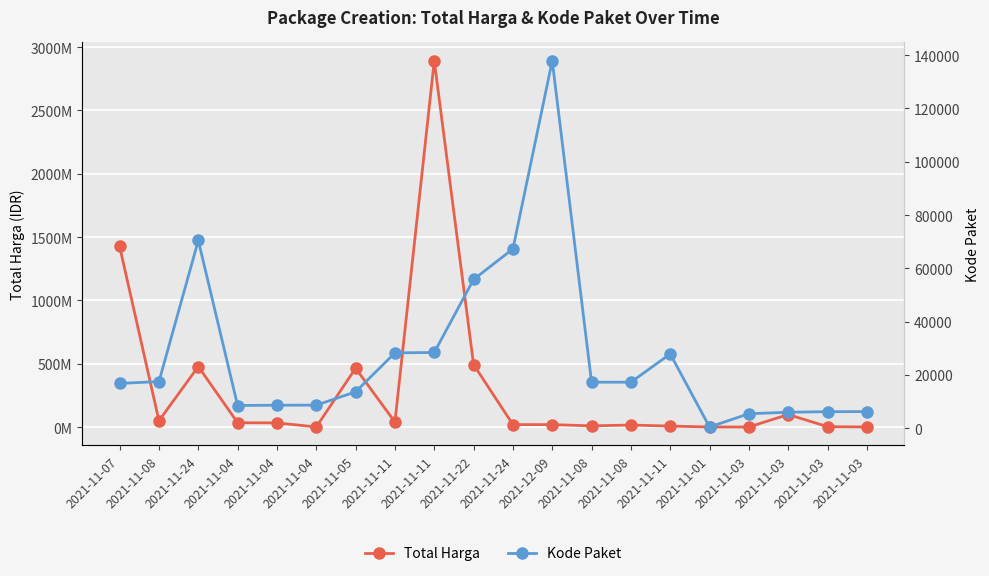

What is the average value of the Kode Paket series?

27439